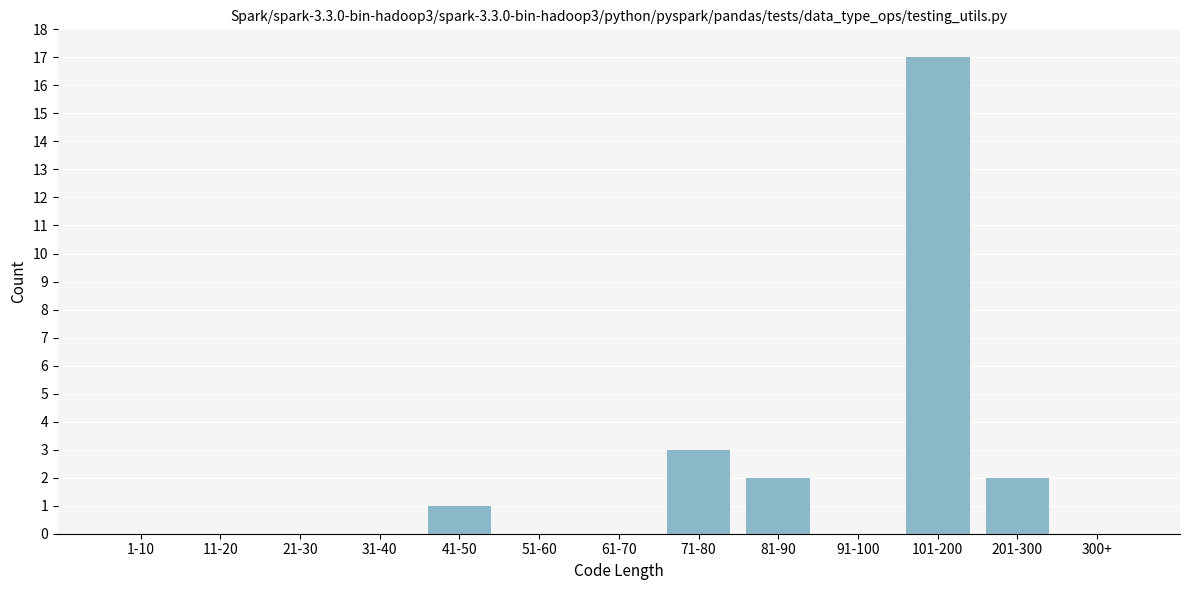

Reading left to right, what are all the values shown in this chart?

1-10=0	11-20=0	21-30=0	31-40=0	41-50=1	51-60=0	61-70=0	71-80=3	81-90=2	91-100=0	101-200=17	201-300=2	300+=0